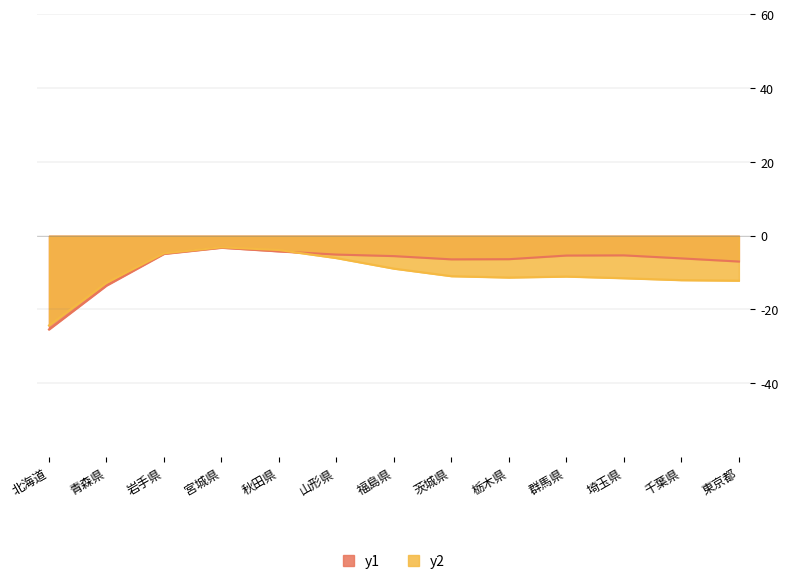

What position from the right is 福島県?

7